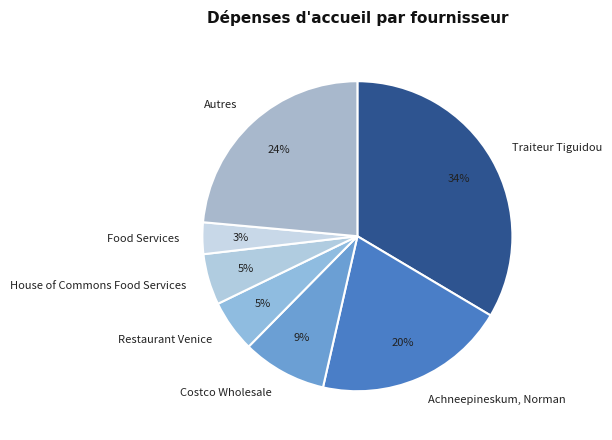

Count the number of slices in the pie.

7